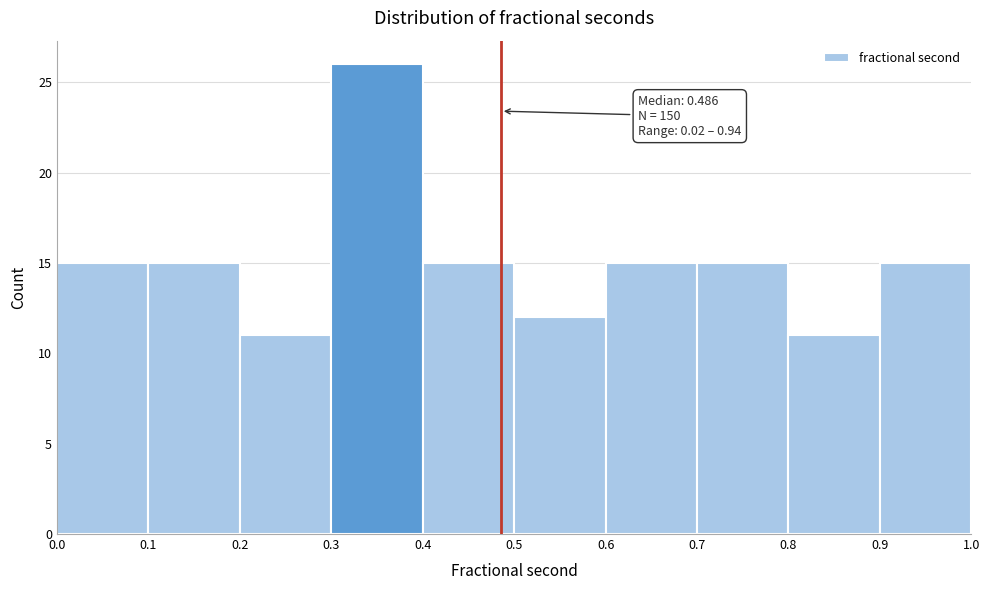

Which range on the x-axis has the tallest bar?

0.3 to 0.4